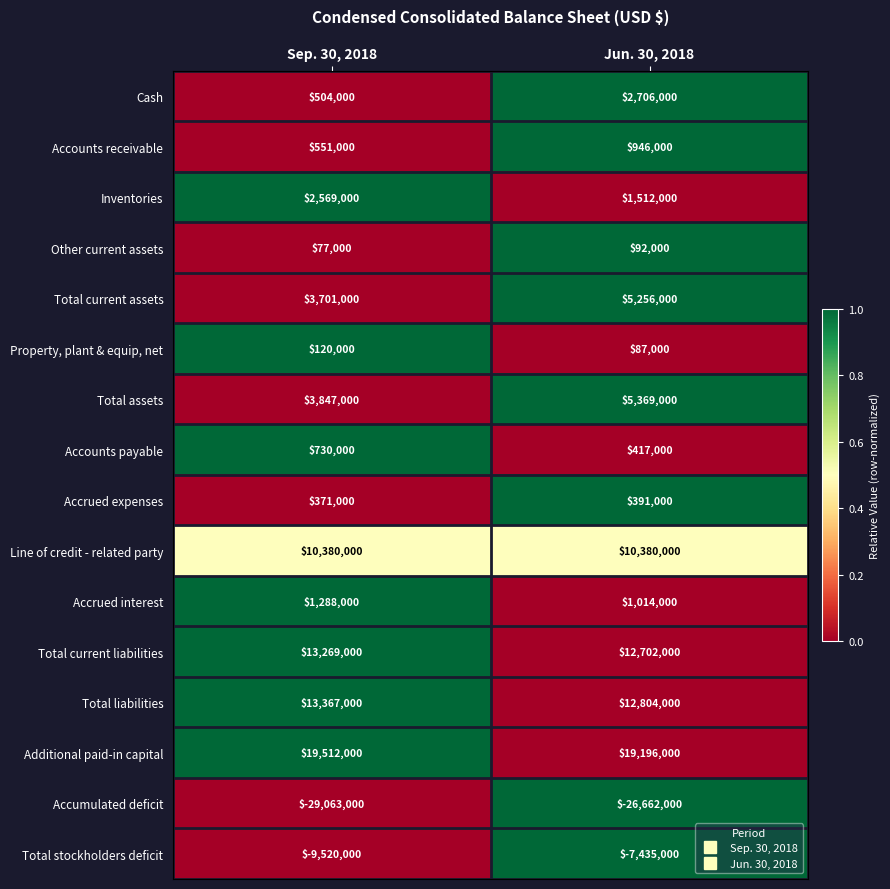

Which series has the largest range (max minus min)?

Accumulated deficit